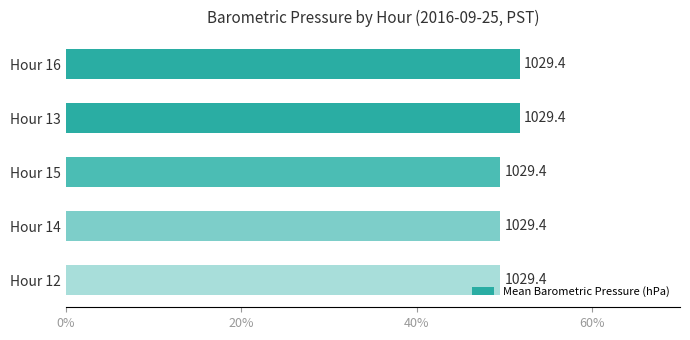

How many bars are there in total?

5